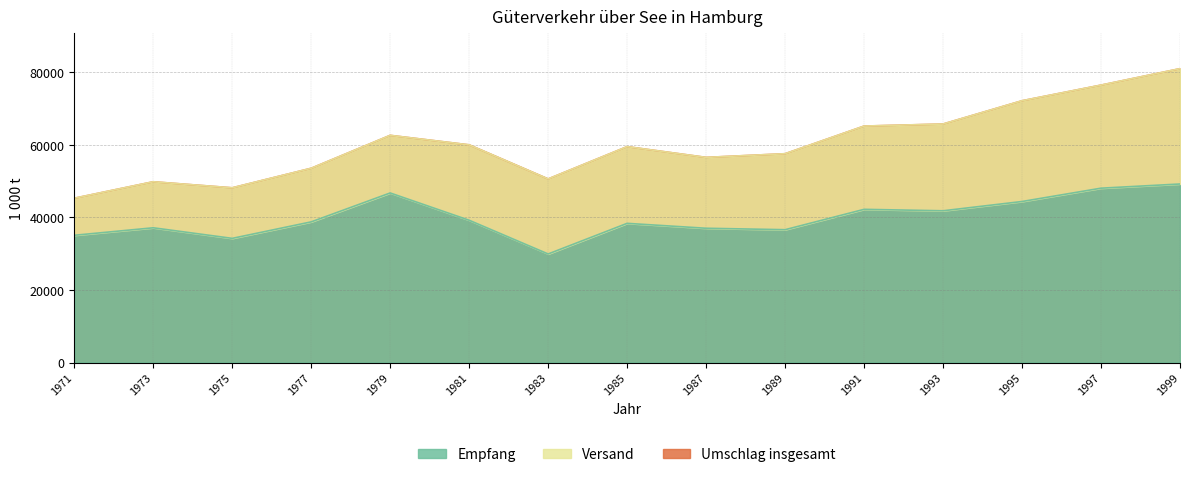

What is the lowest value of the Empfang series?

29935